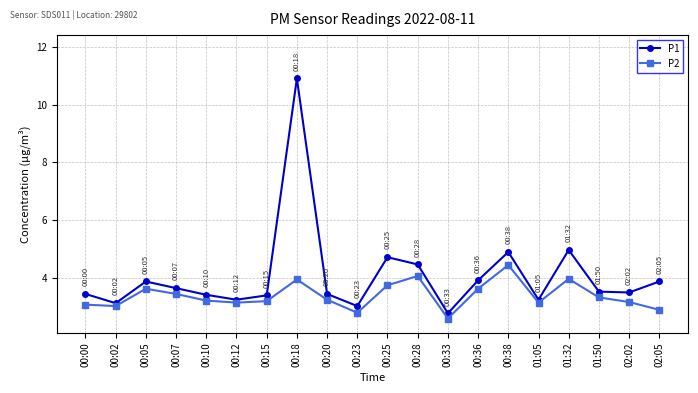

The P2 series shows 4.5 at 00:12. True or false?

False